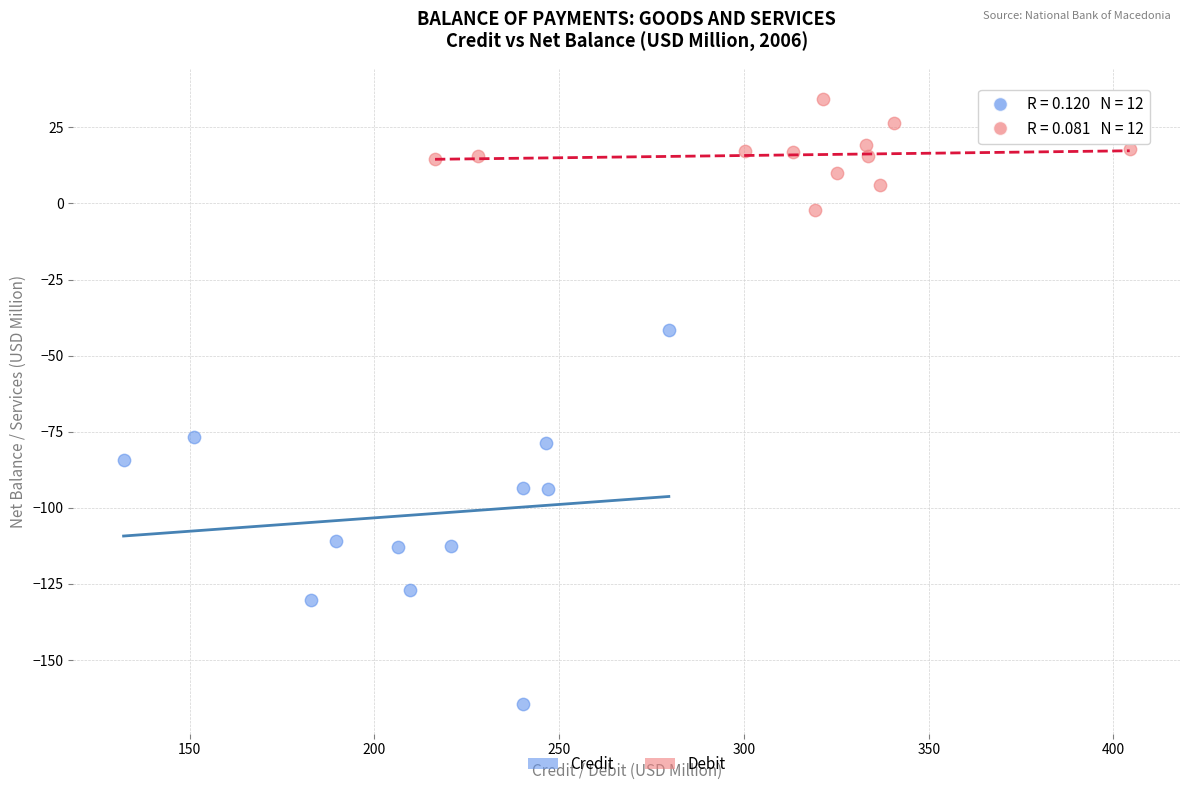

Which series has the largest Y range (max minus min)?

Credit